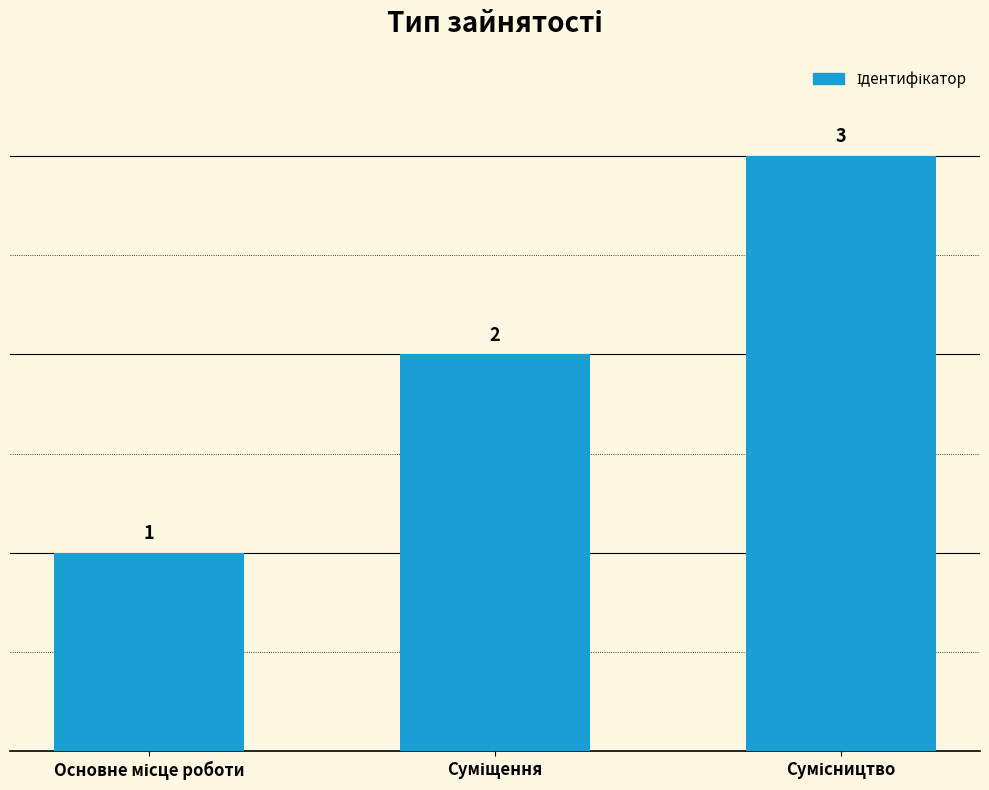

What is the sum of all values?

6